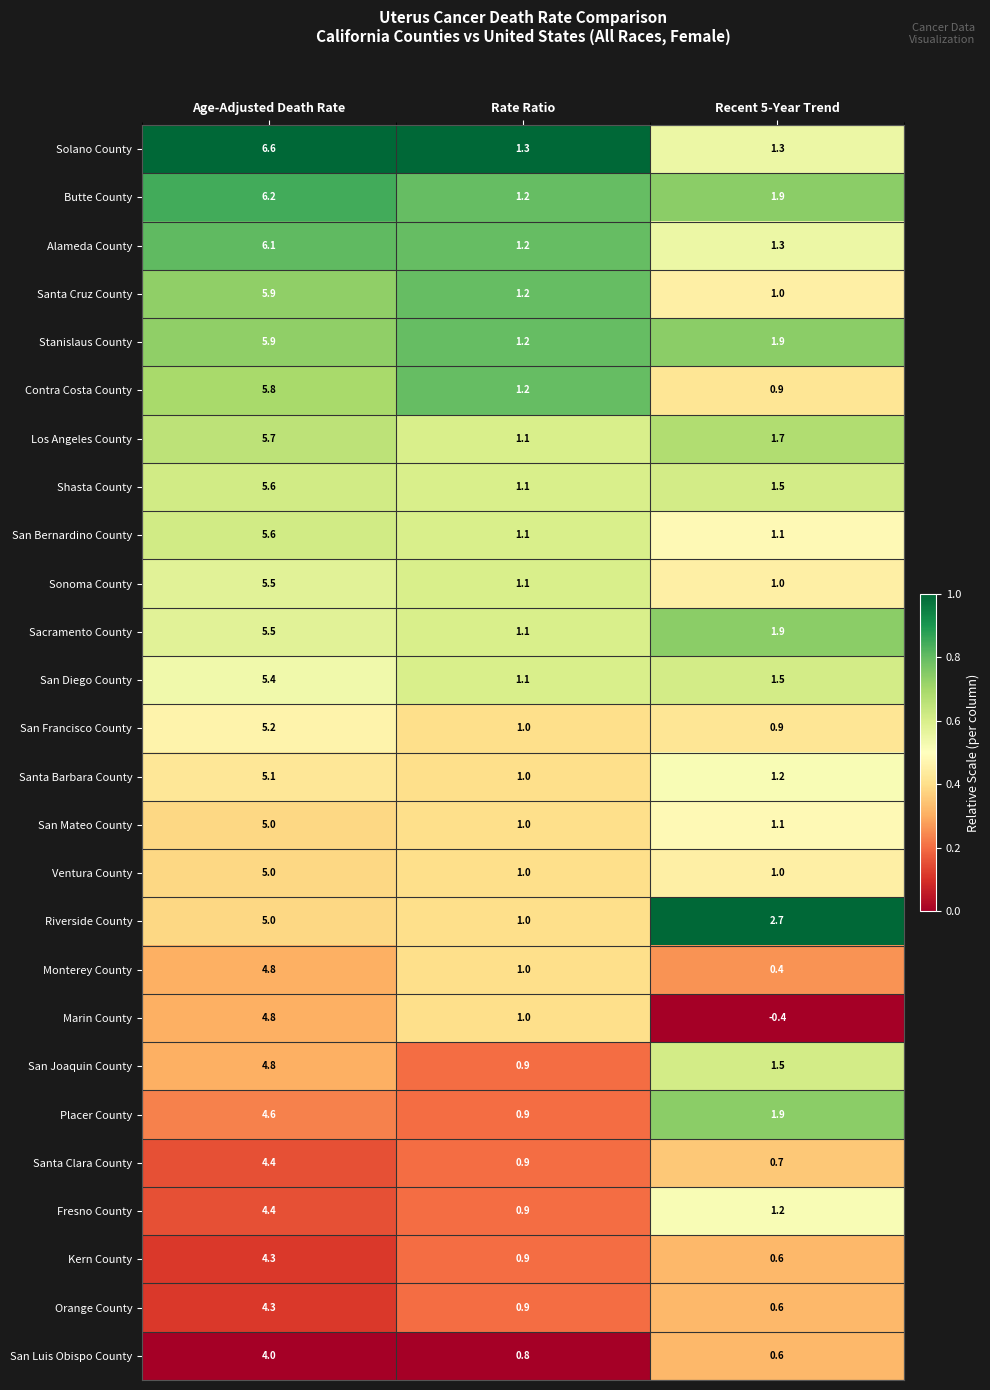

At which category is the sum across all series the highest?

Age-Adjusted Death Rate